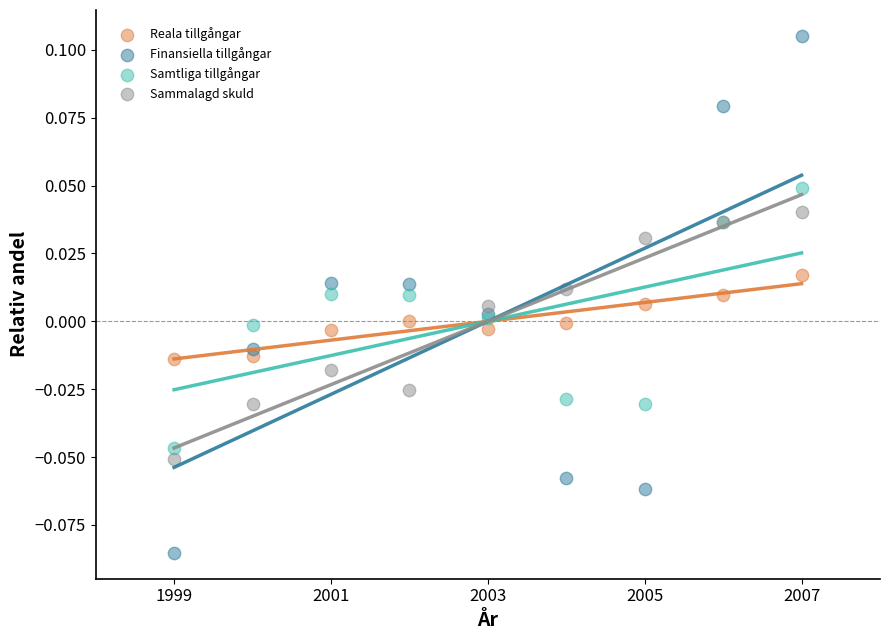

Which series has the largest Y range (max minus min)?

Finansiella tillgångar